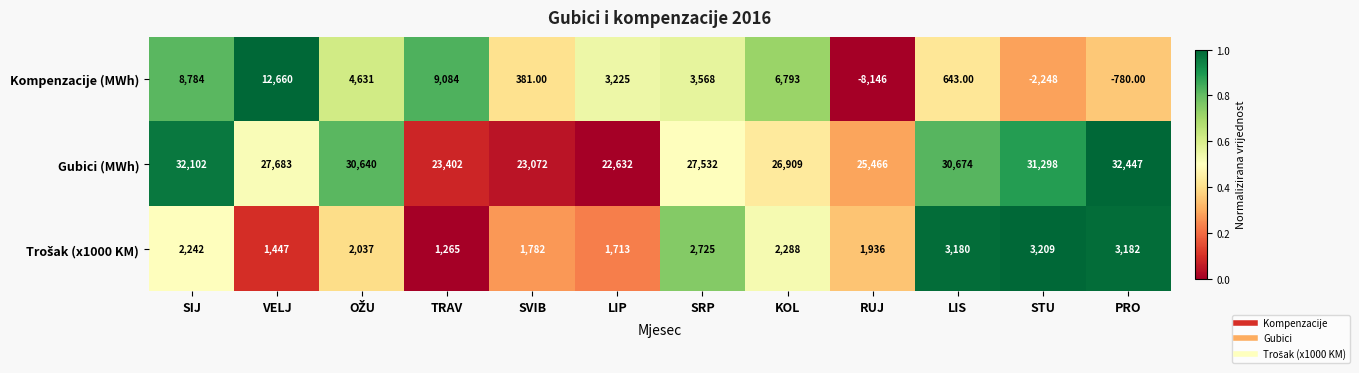

Which category has the lowest value across all series?

RUJ